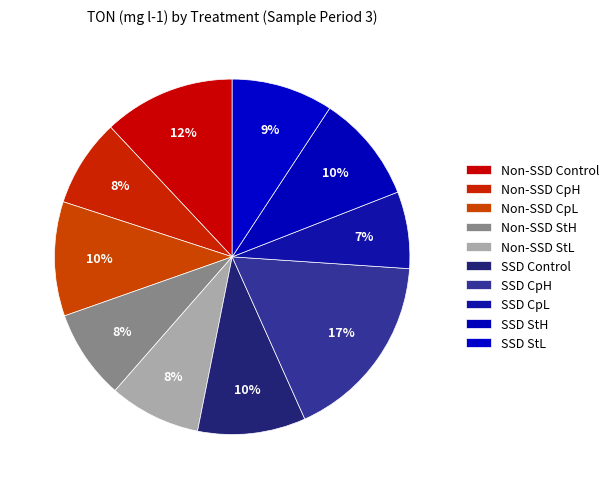

How many segments does this pie chart have?

10